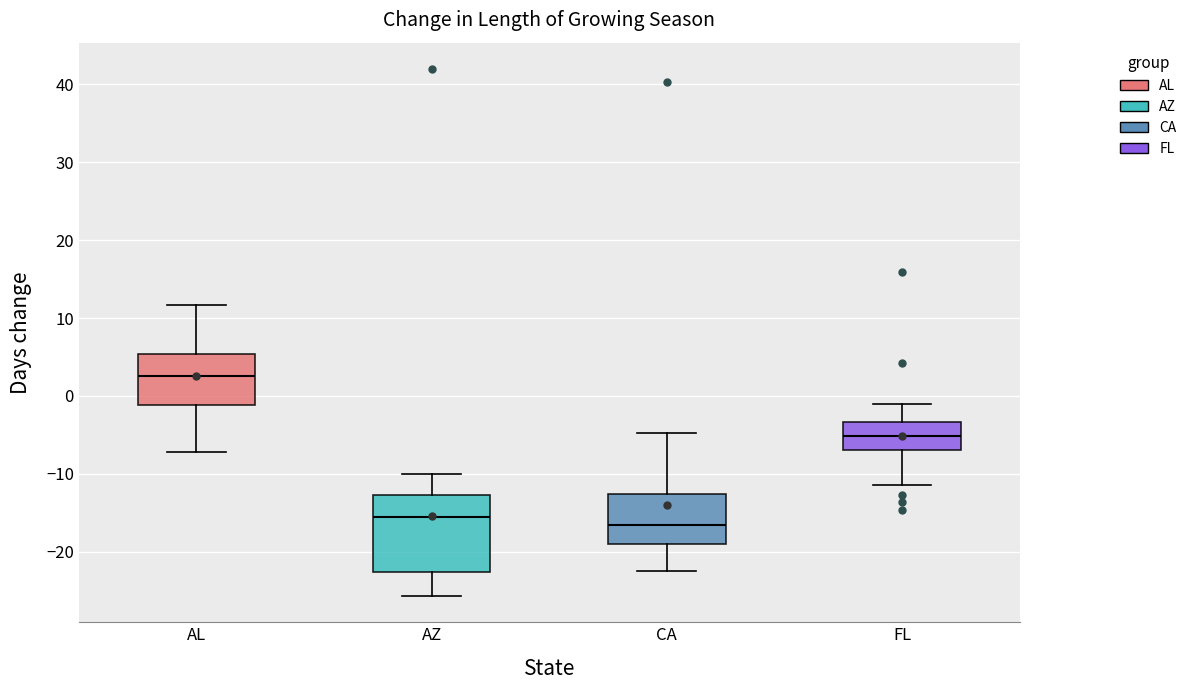

Comparing the boxes themselves (not the whiskers), which one is the tallest?

AZ